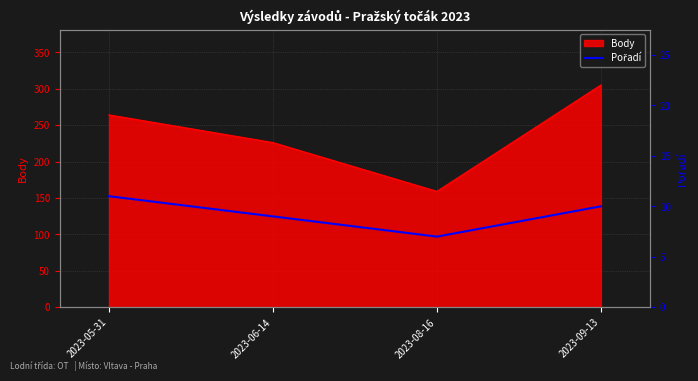

The Body series shows 437 at 2023-09-13. True or false?

False